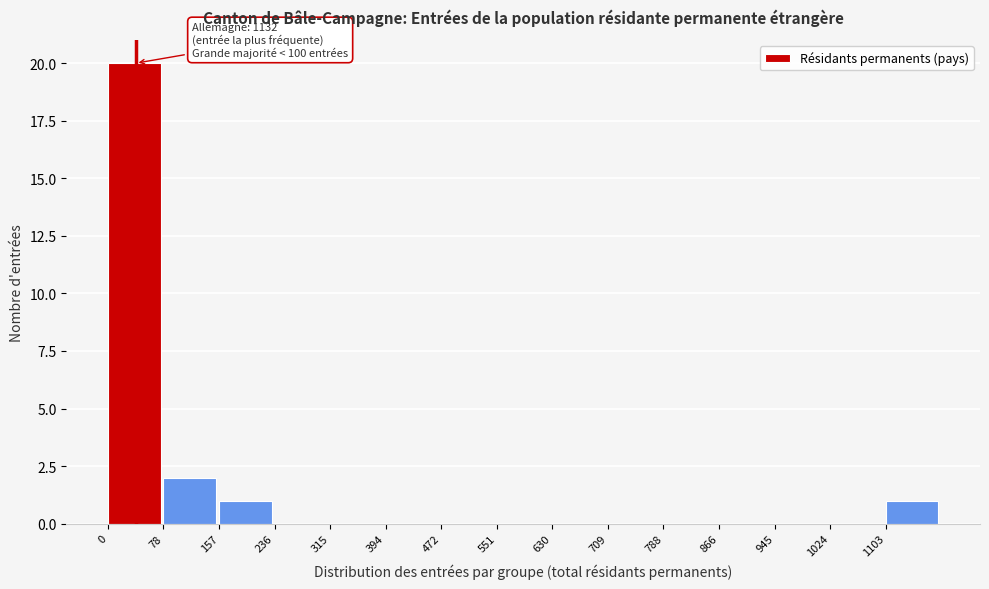

Which range on the x-axis has the tallest bar?

0 to 80